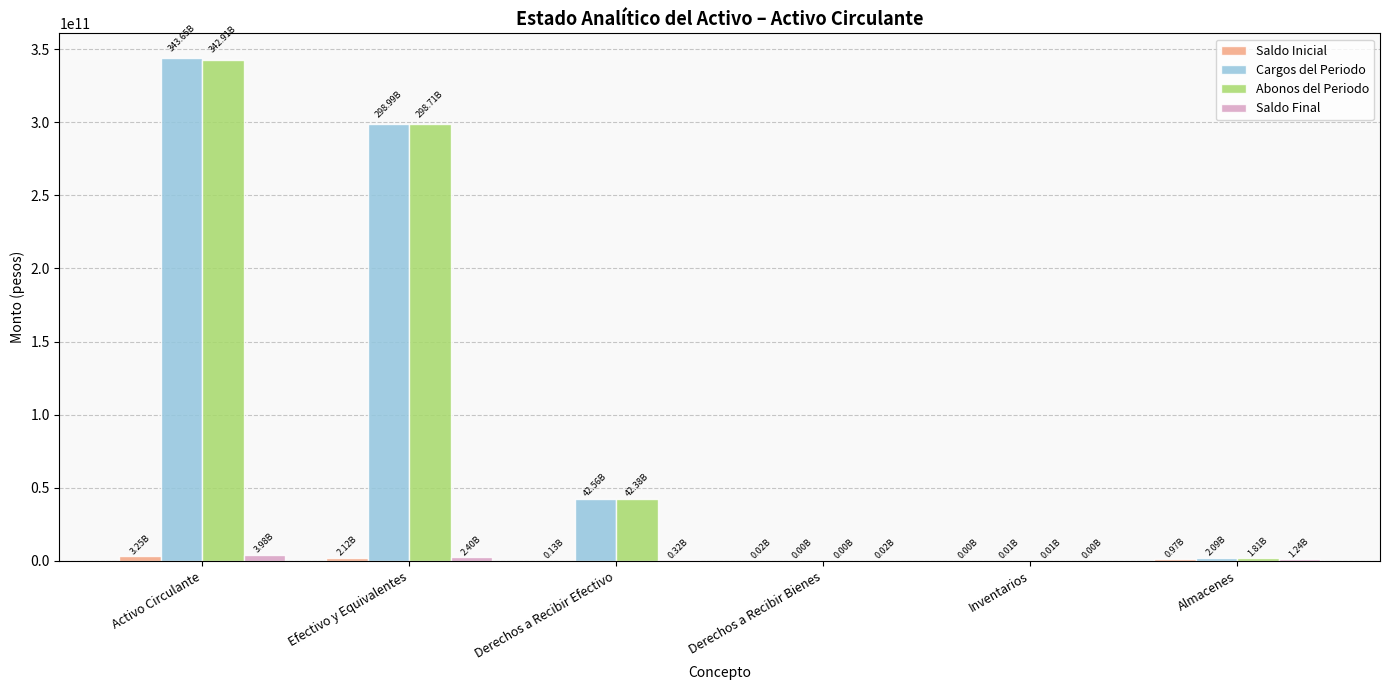

Which category has the highest value across all series?

Activo Circulante